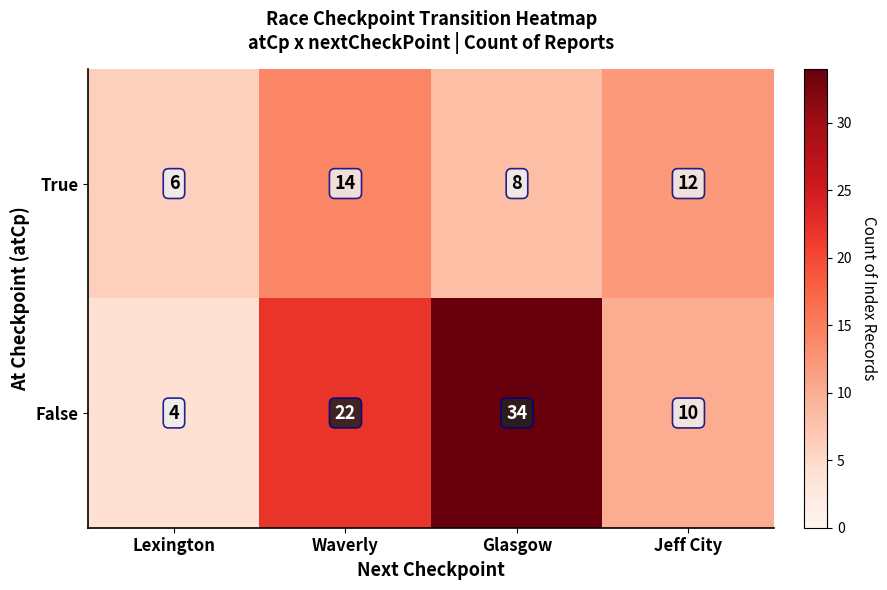

At which category is the sum across all series the highest?

Glasgow